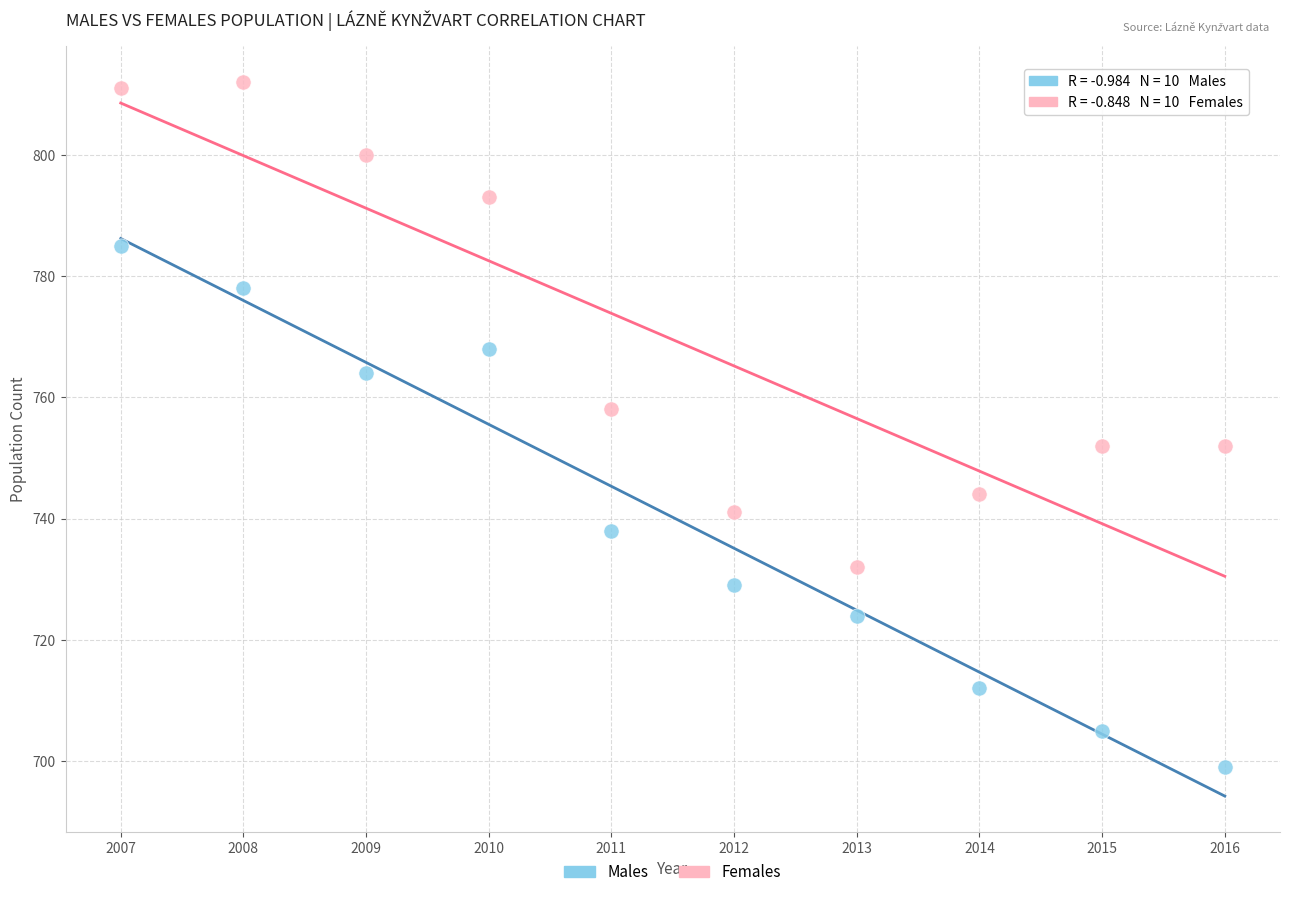

Which series contains the highest Y value?

Females